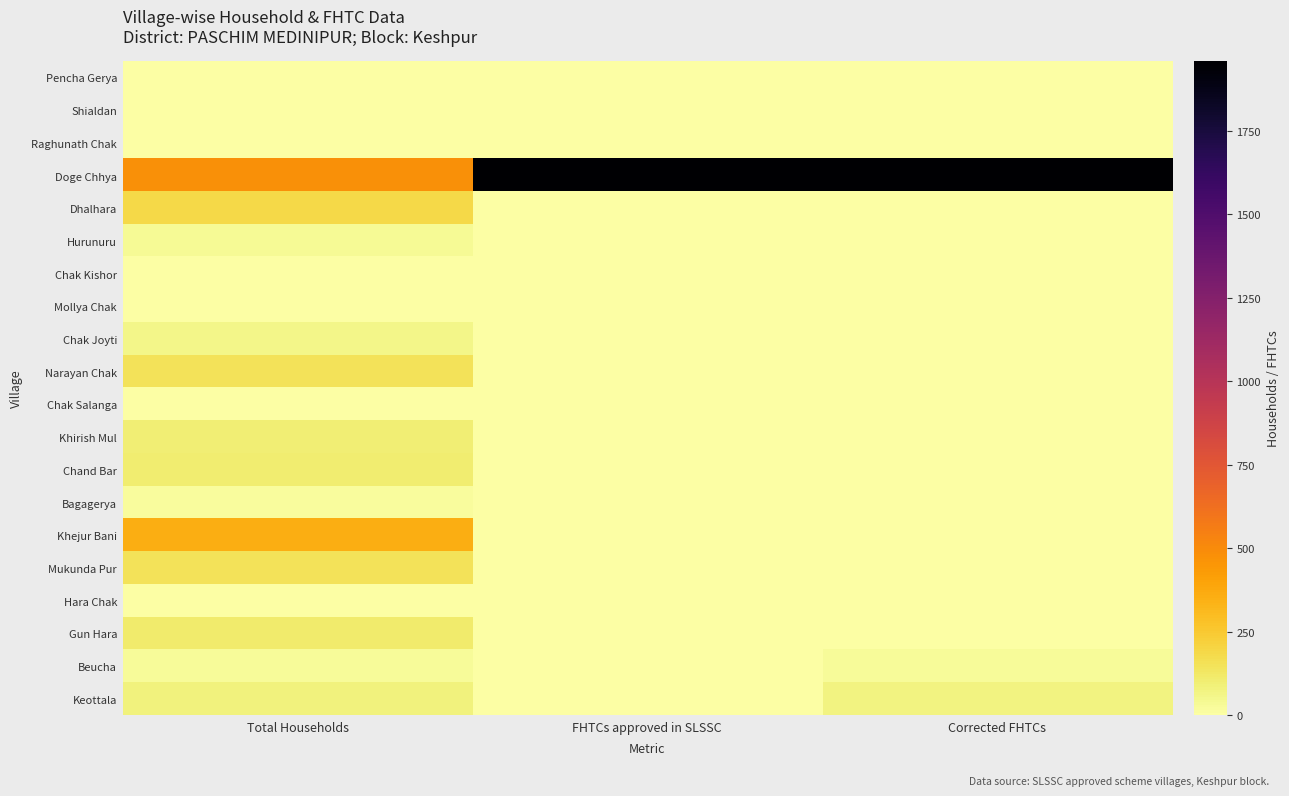

At how many categories does at least one series exceed 1742?

2